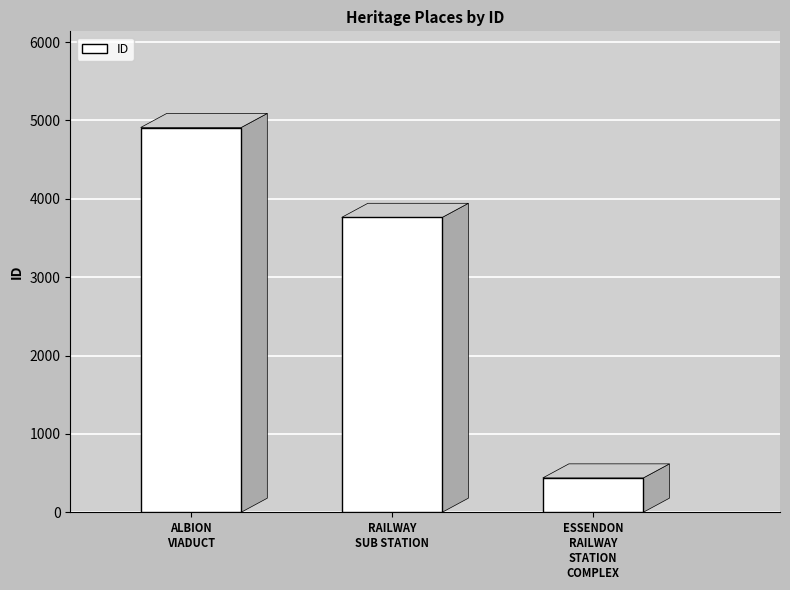

Are the bars horizontal?

No